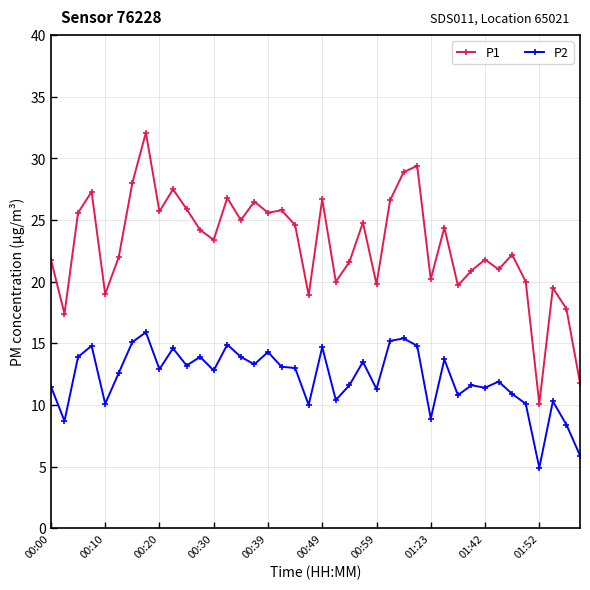

True or false: P1 and P2 cross at least once.

False